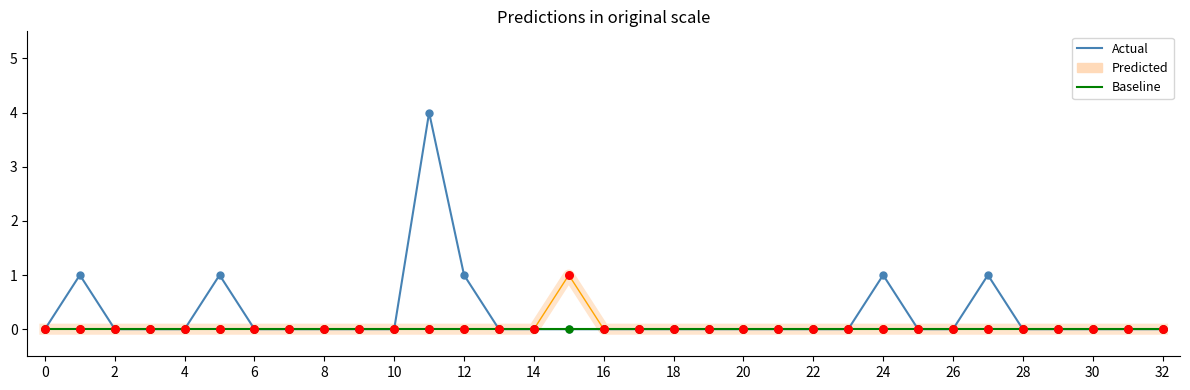

Which series has the largest total across all categories?

Actual